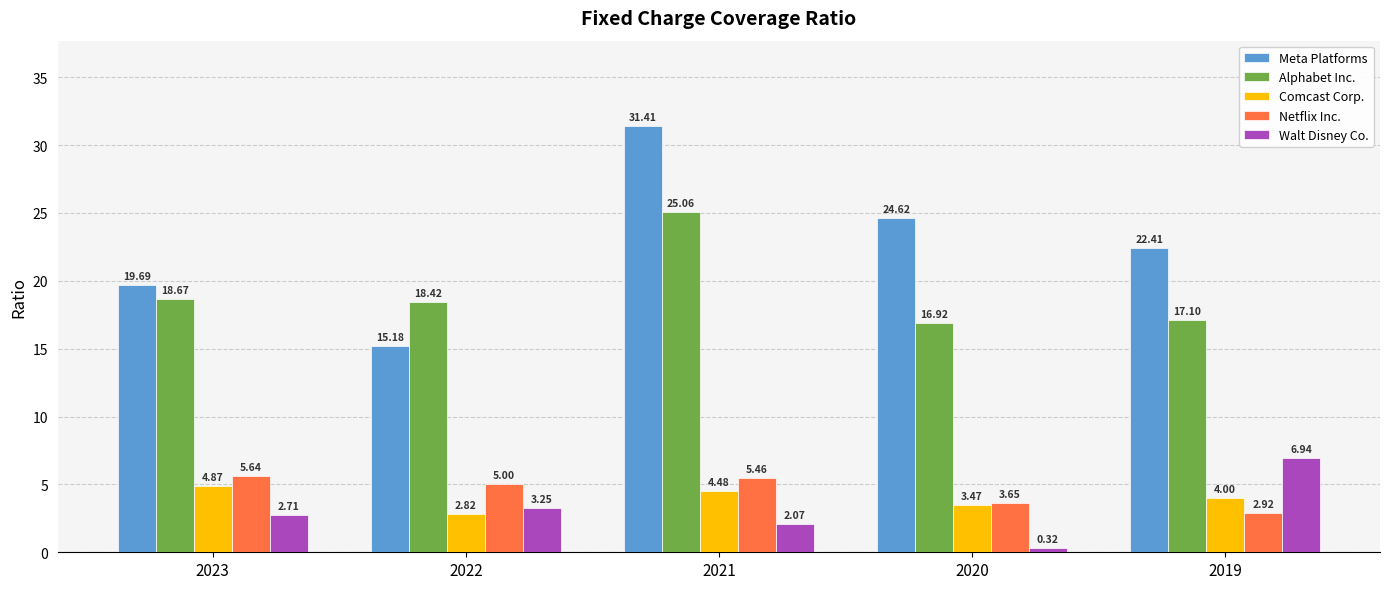

How many distinct data groups are displayed?

5